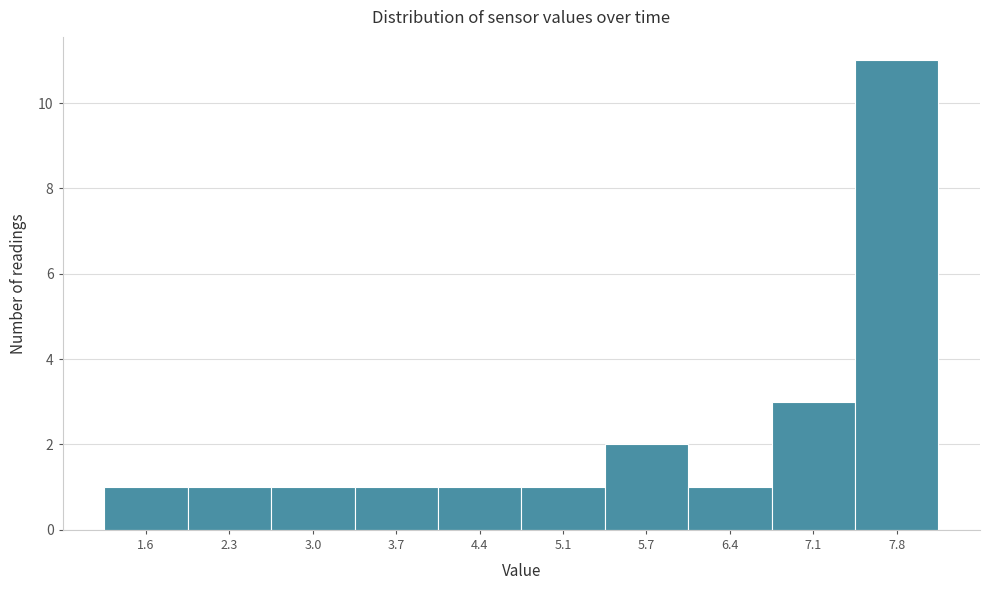

Reading left to right, extract all data points from this chart.

1.6=1	2.3=1	3.0=1	3.7=1	4.4=1	5.1=1	5.7=2	6.4=1	7.1=3	7.8=11